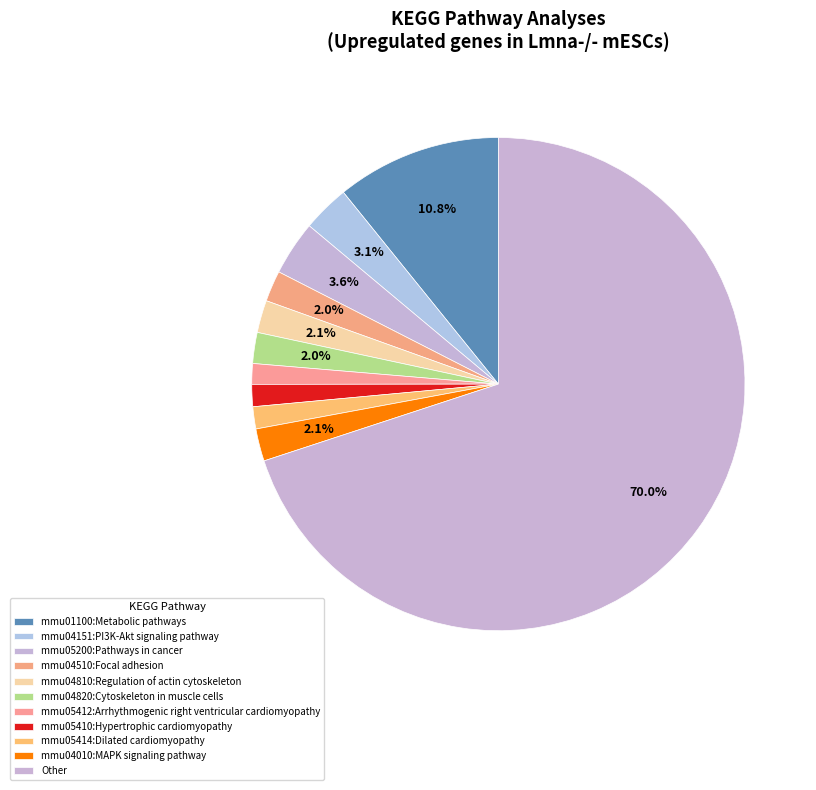

Count the number of slices in the pie.

11